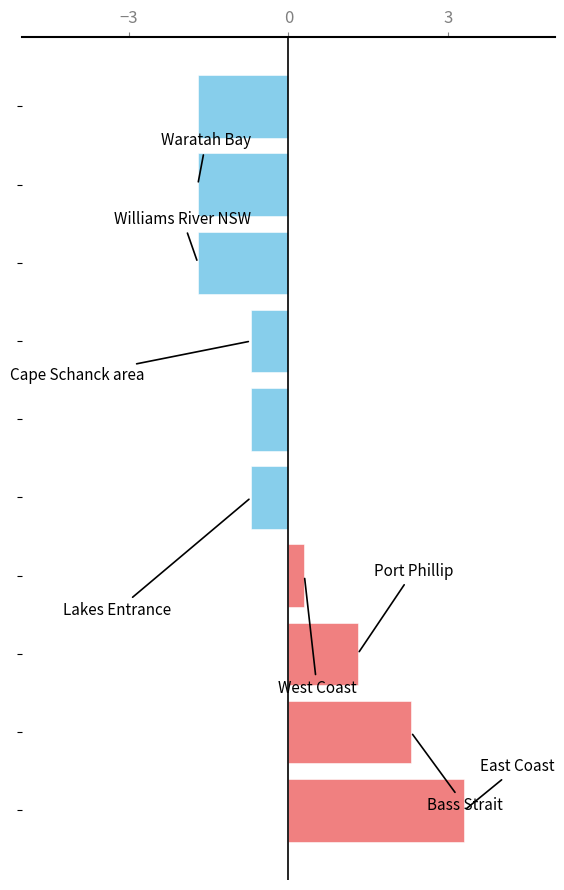

What is the difference between the maximum and second lowest values?

5.0